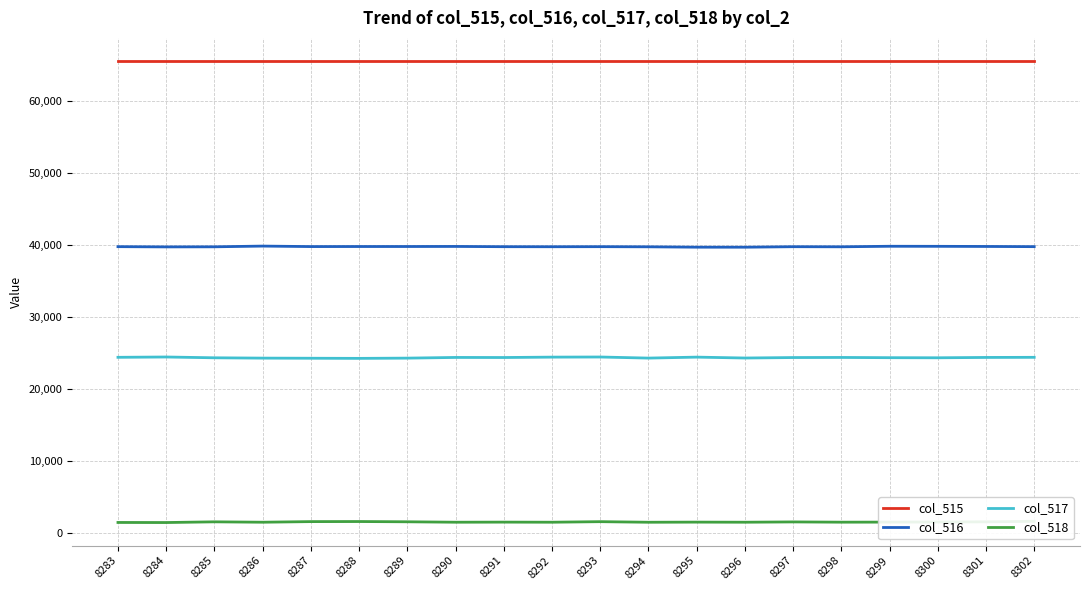

What is the total value across all series at 8301?

131165